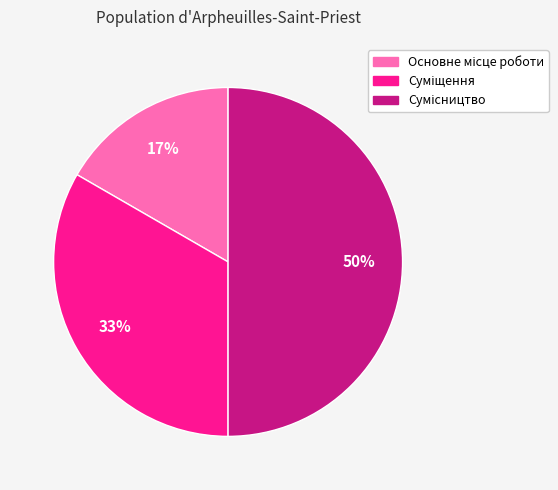

To the nearest percent, what is the average slice percentage?

33%